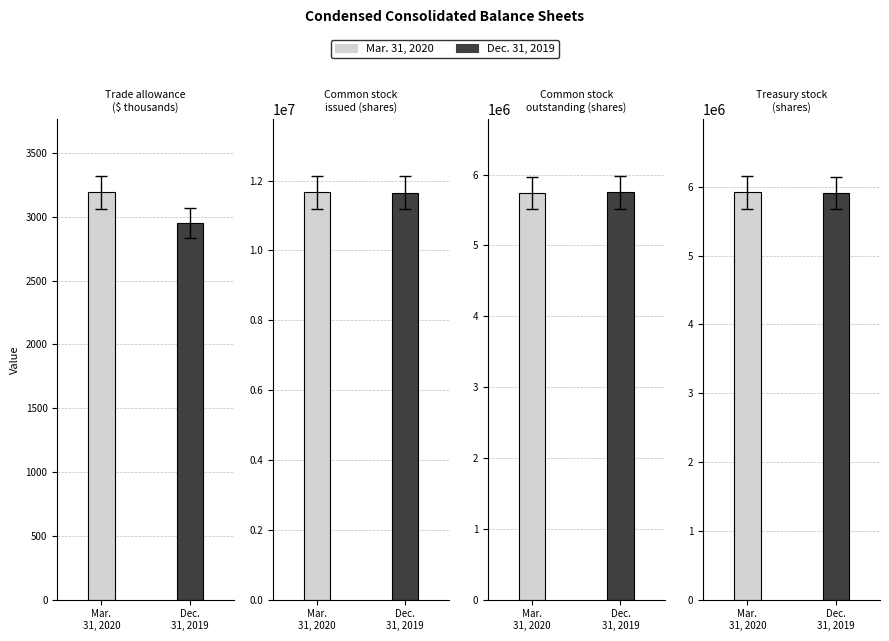

List the series in order of their peak value, lowest first.

Dec. 31, 2019, Mar. 31, 2020